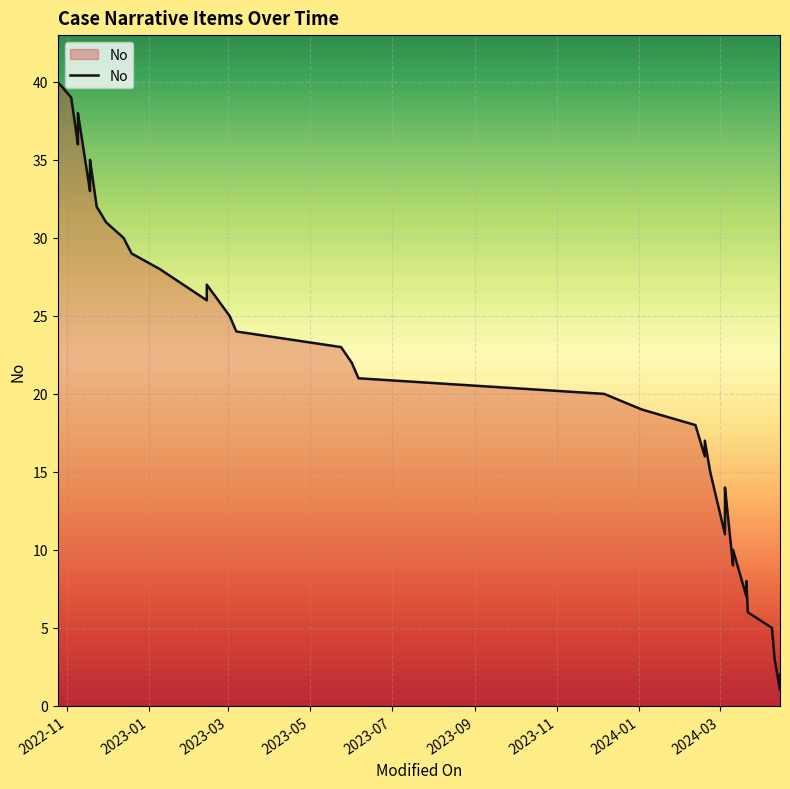

True or false: the data has more than 2 interior local peaks.

True